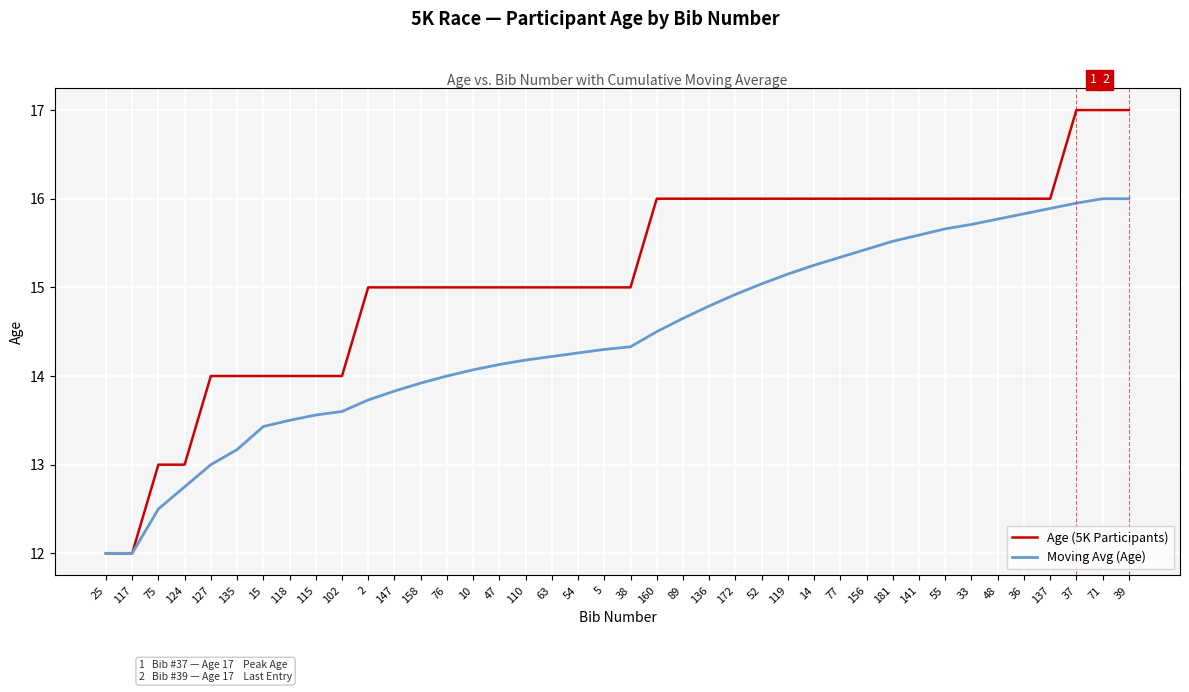

Read the Moving Avg (Age) value at 47.

14.1